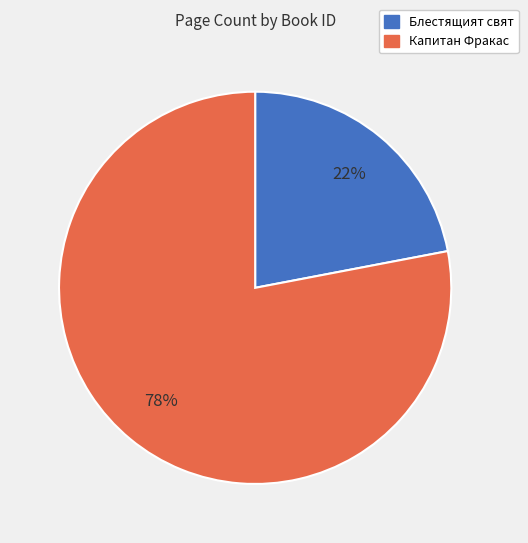

Is there a majority slice in this chart?

Yes